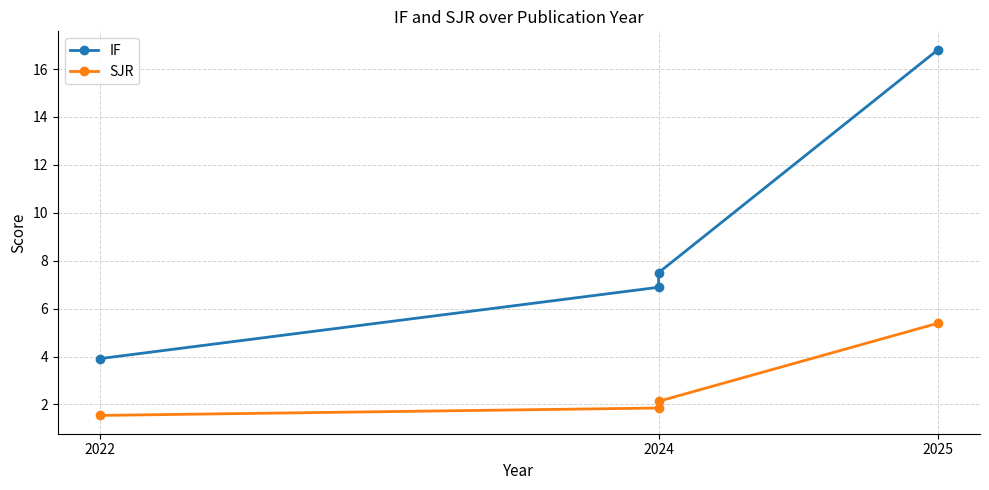

Which series has the widest spread of values?

IF